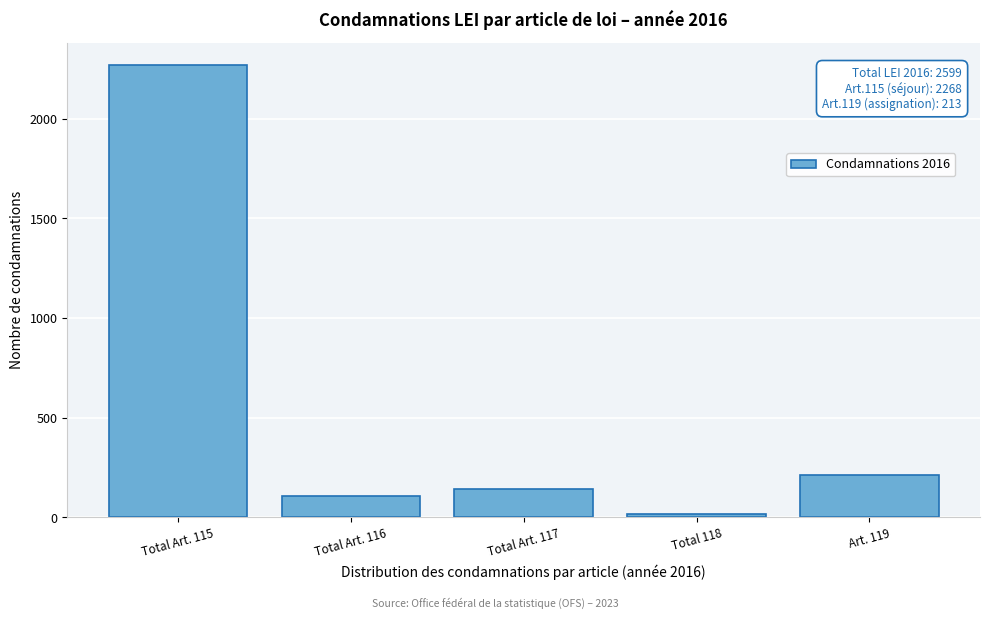

Reading right to left, what are all the values shown in this chart?

Art. 119=213	Total 118=18	Total Art. 117=143	Total Art. 116=108	Total Art. 115=2268